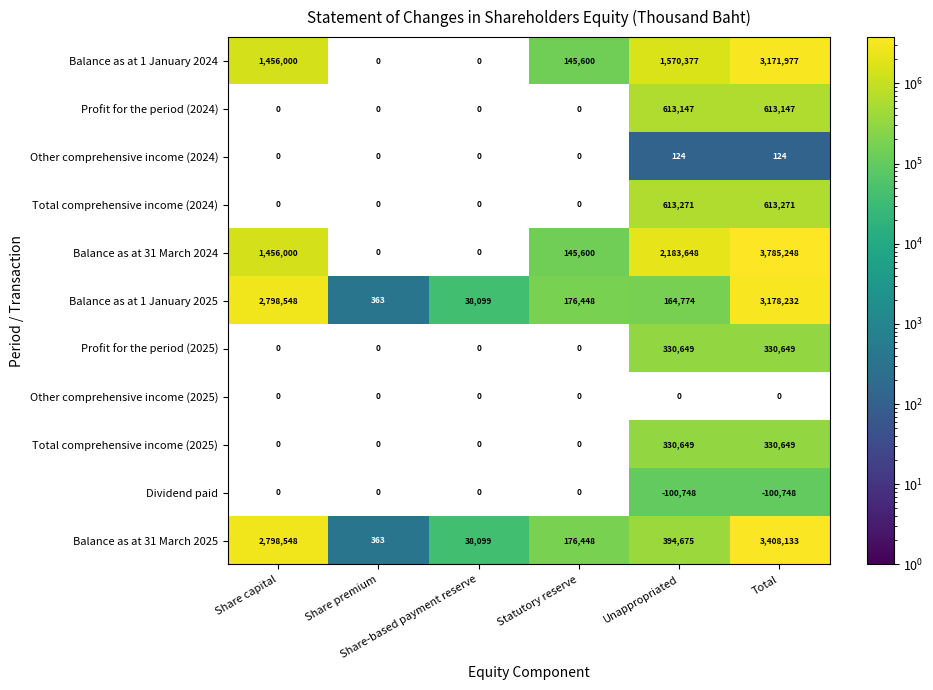

True or false: Balance as at 31 March 2024 has a value of 85659.6 at Statutory reserve.

False